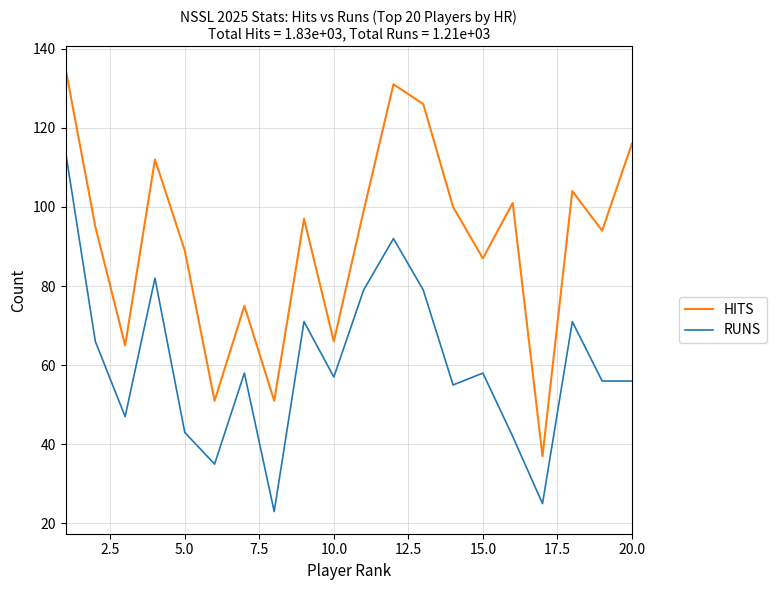

What are all the series names shown in the legend?

HITS, RUNS